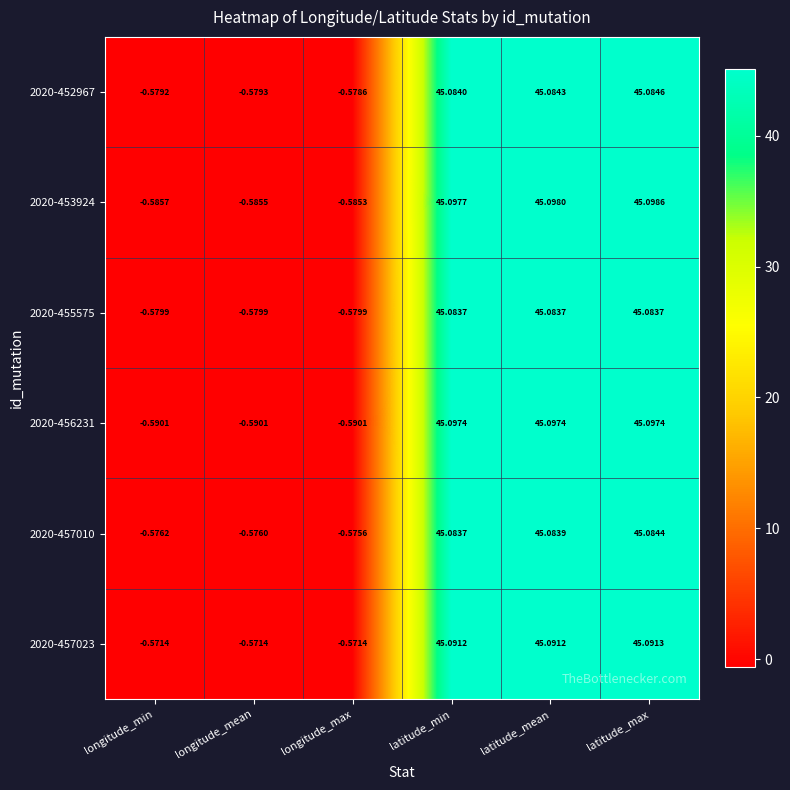

List the series in order of their peak value, highest first.

2020-453924, 2020-456231, 2020-457023, 2020-452967, 2020-457010, 2020-455575